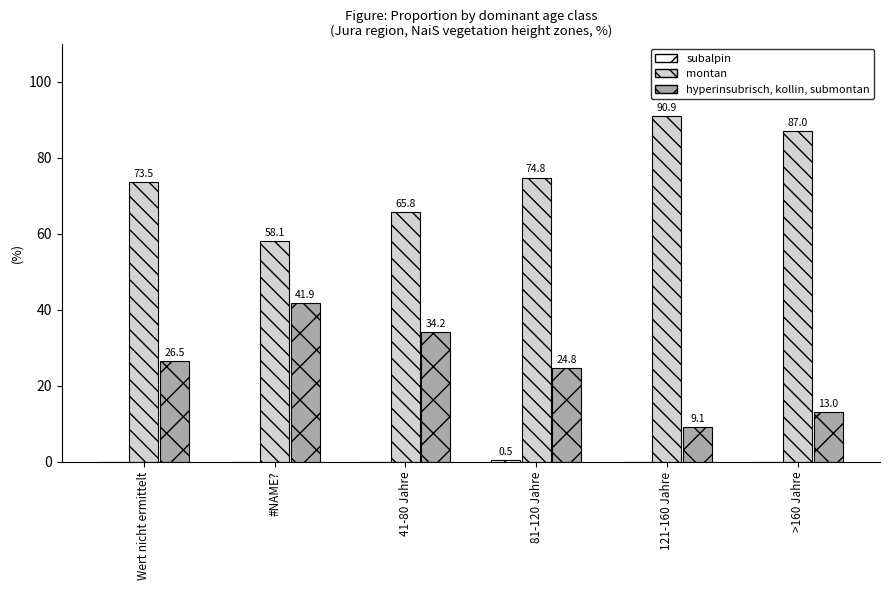

What is the sum of all hyperinsubrisch, kollin, submontan values?

149.5